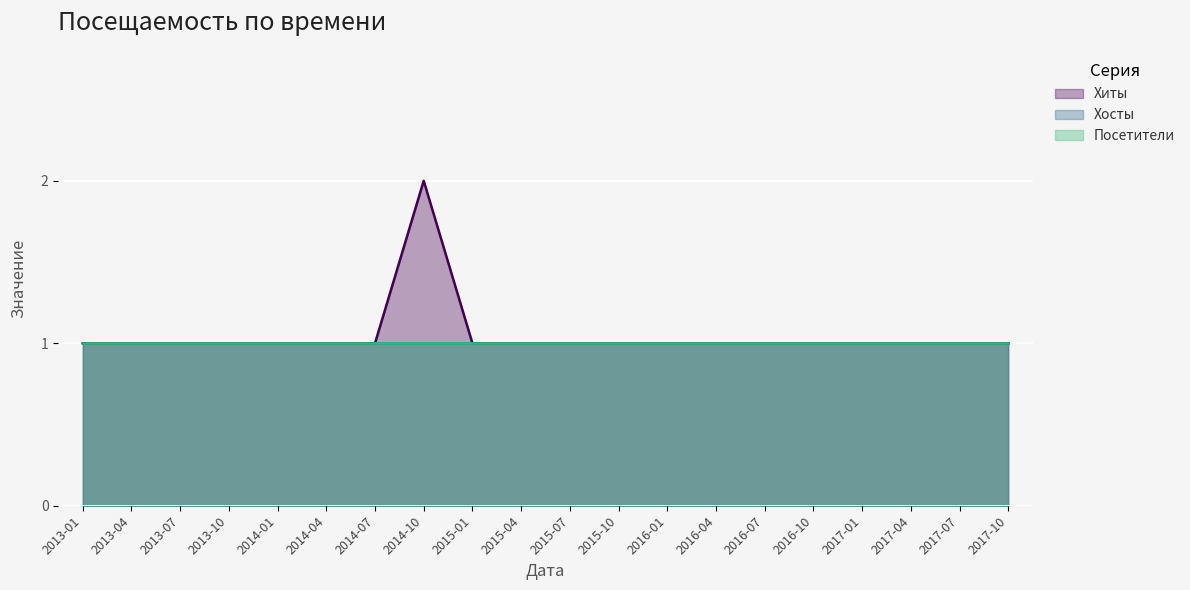

At which category does the chart reach its minimum across all series?

2013-01